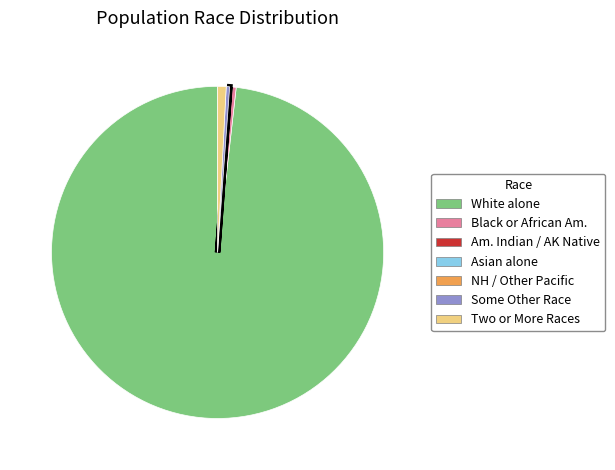

Rank the categories by value from highest to lowest.

White alone, Two or More Races, Black or African American alone, Some Other Race alone, American Indian and Alaska Native, Asian alone, Native Hawaiian and Other Pacific